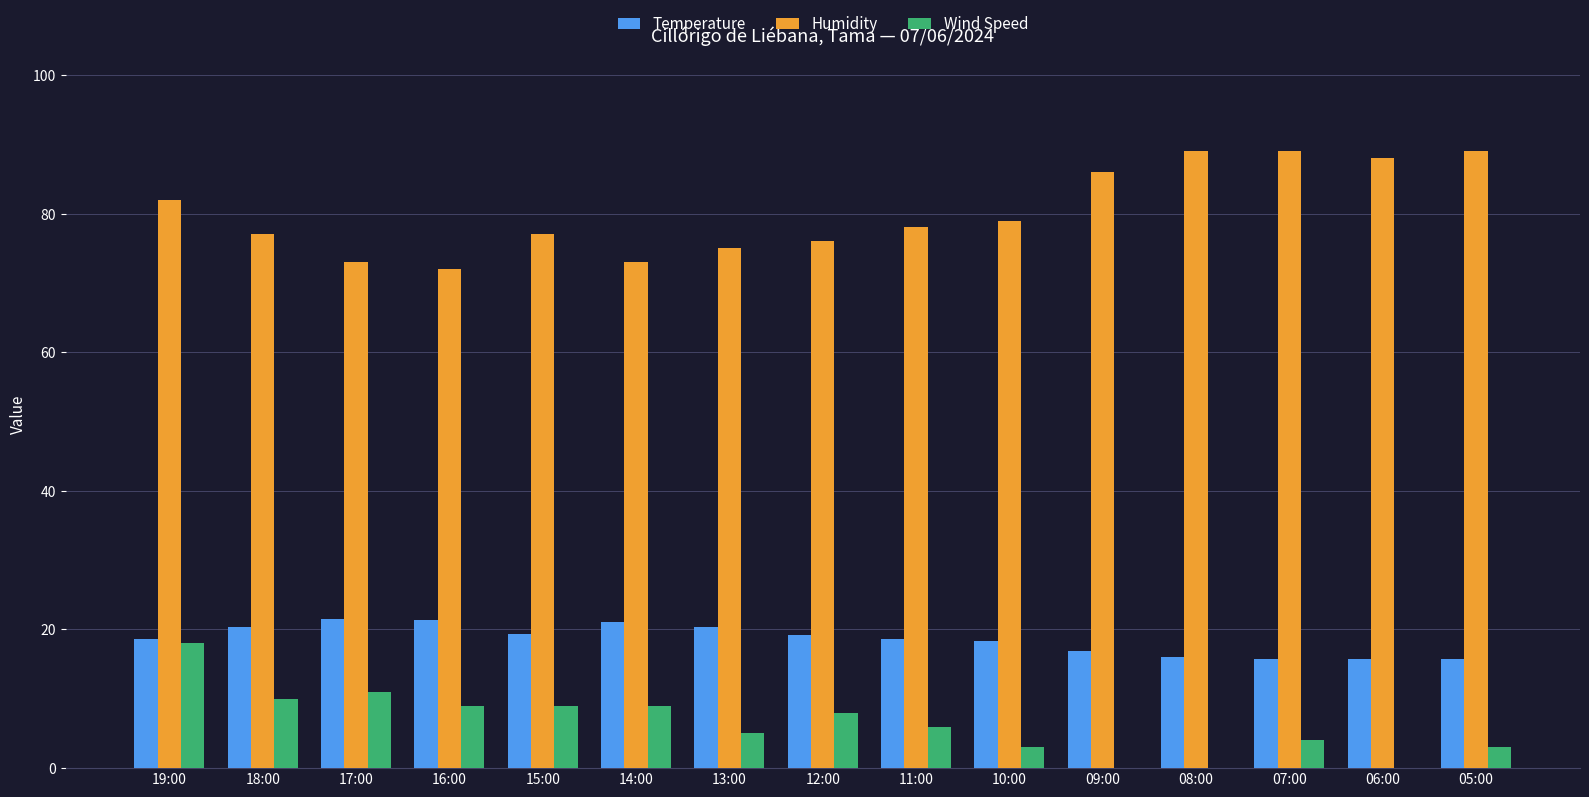

True or false: Temperature has a value of 15.8 at 07:00.

True